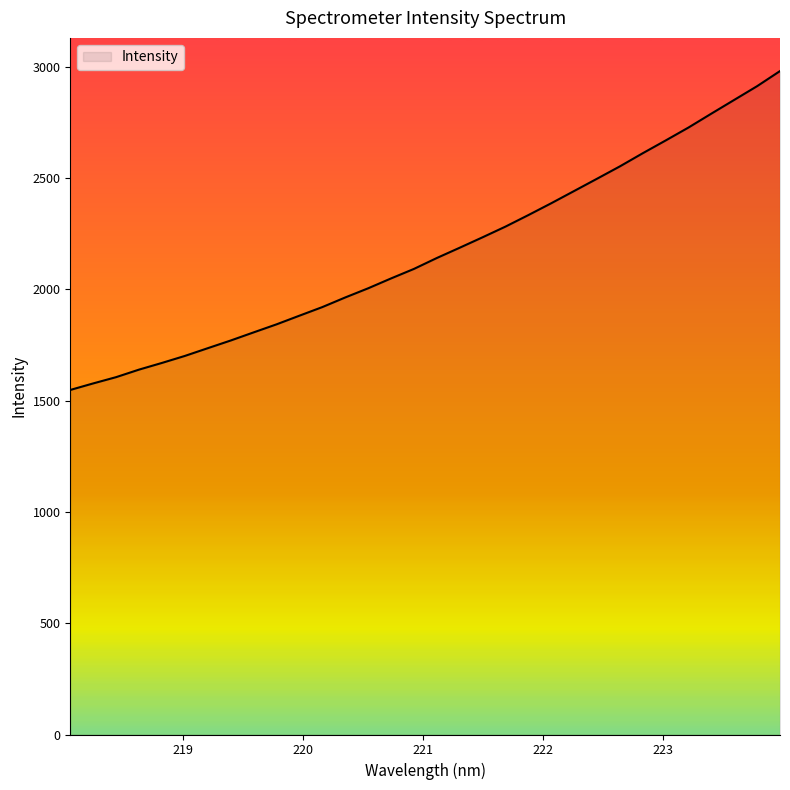

What is the maximum value shown in the chart?

2979.7